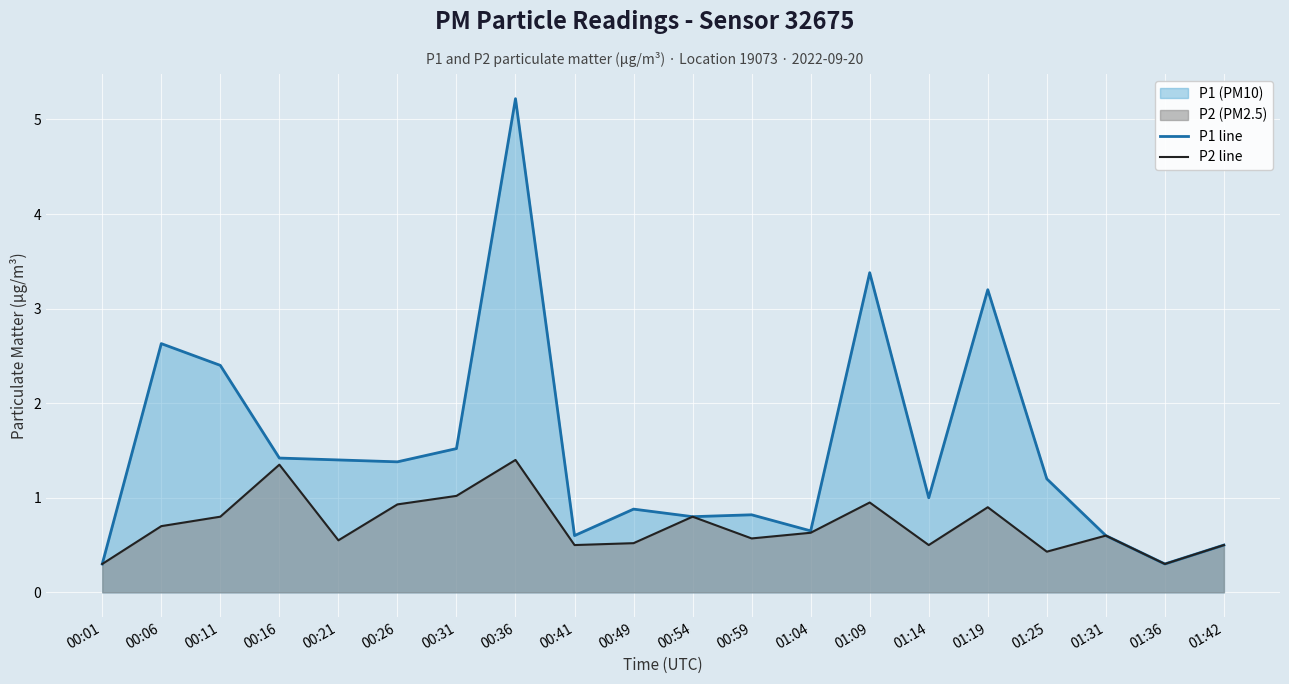

True or false: P2 line has more than 0 interior local peaks.

True